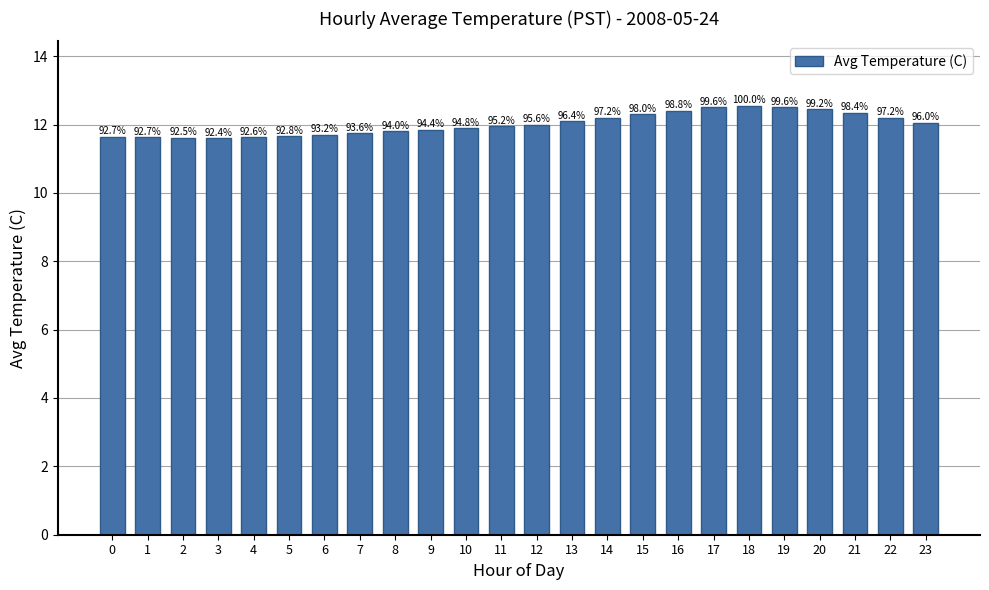

Reading left to right, transcribe all the data shown in this chart.

11.6	11.6	11.6	11.6	11.6	11.7	11.7	11.8	11.8	11.8	11.9	11.9	12.0	12.1	12.2	12.3	12.4	12.5	12.6	12.5	12.4	12.3	12.2	12.1